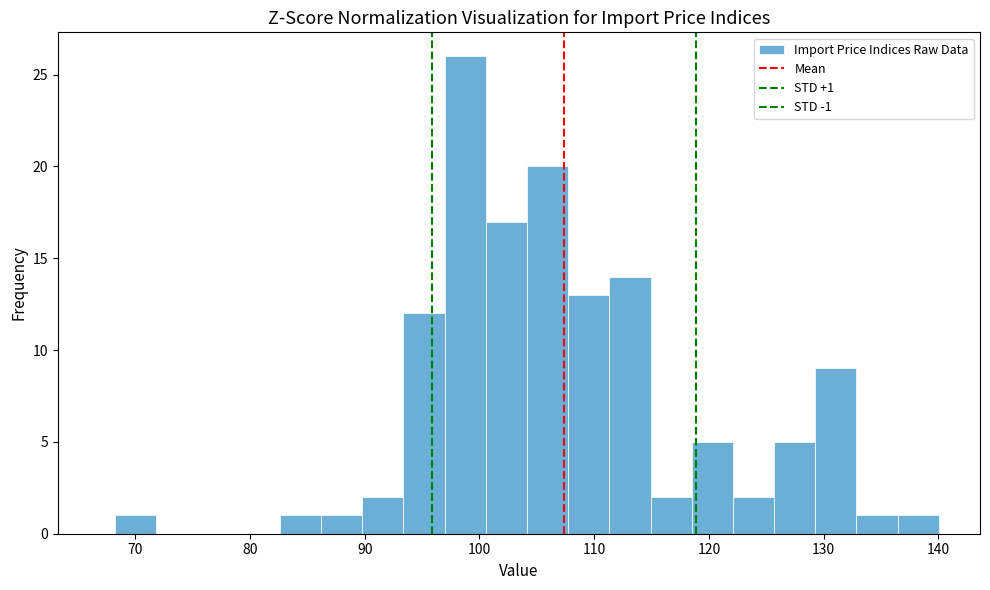

Read against the x-axis, roughly where is the centre of the tallest bar?

99